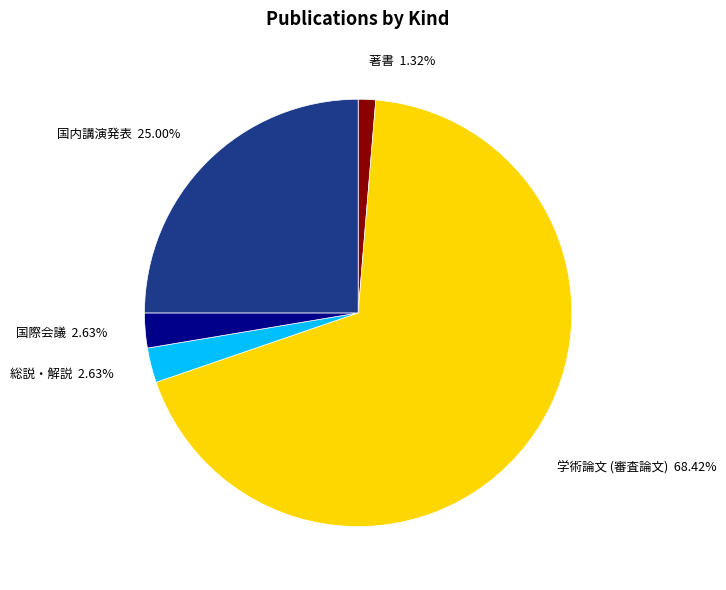

Is there a majority slice in this chart?

Yes